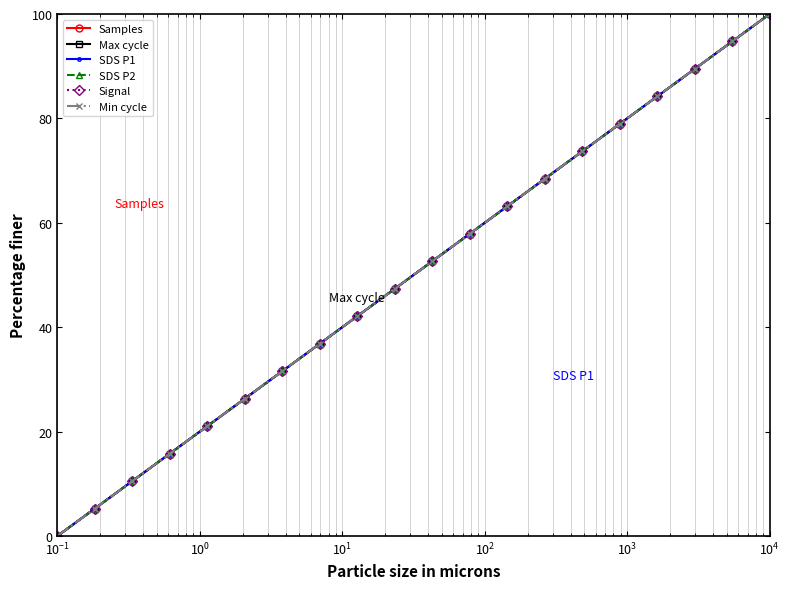

What is the value of the Max cycle point at the 8th from the left?

36.8